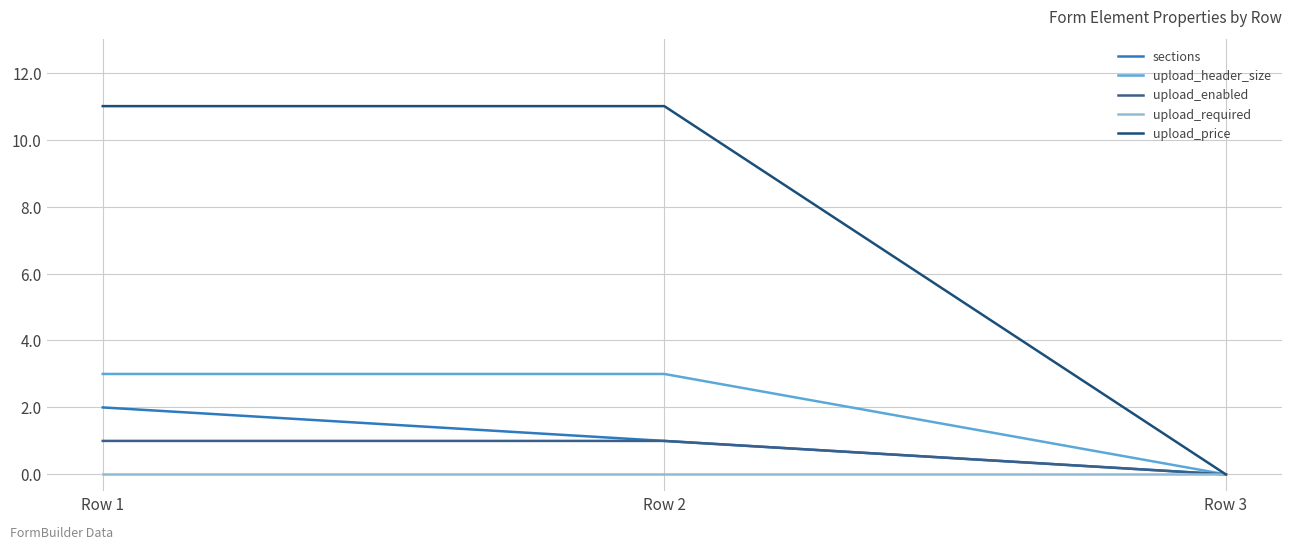

How many lines are shown in the chart?

5